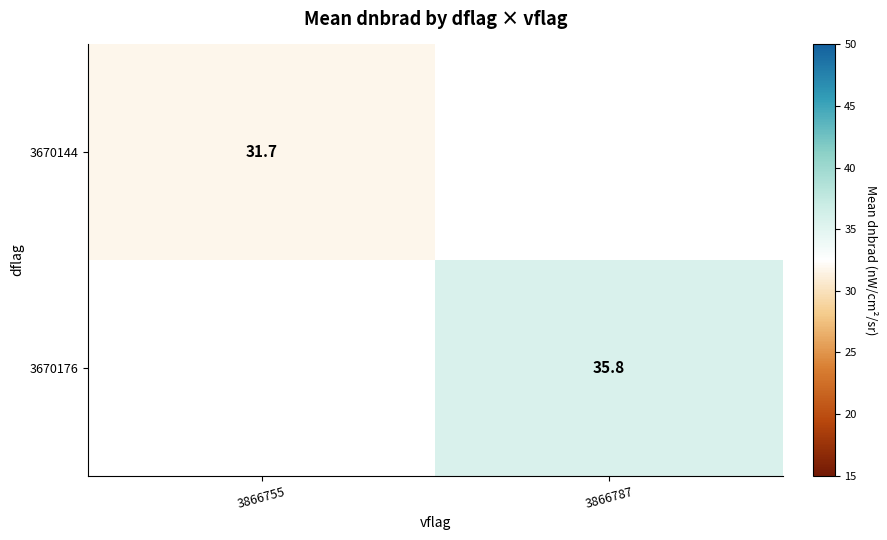

Between 3866755 and 3866787, which is larger?

3866787